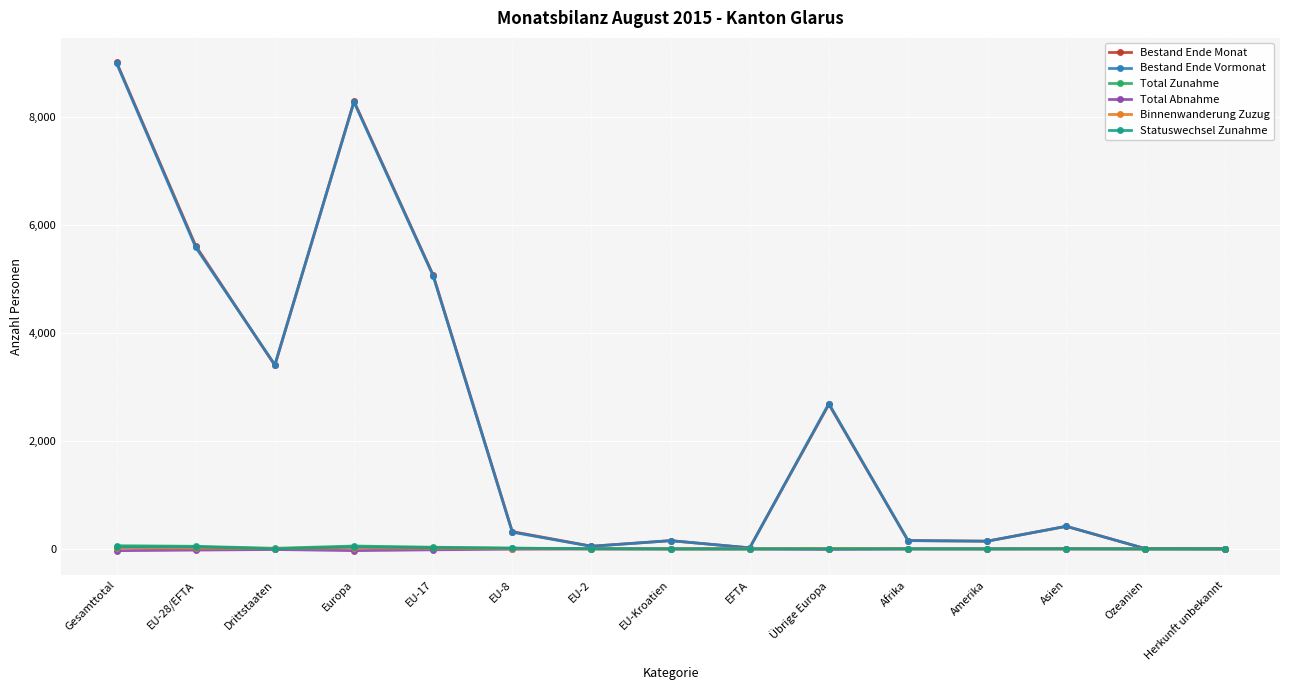

Is the value of Bestand Ende Vormonat at Europa greater than the value of Binnenwanderung Zuzug at Ozeanien?

Yes